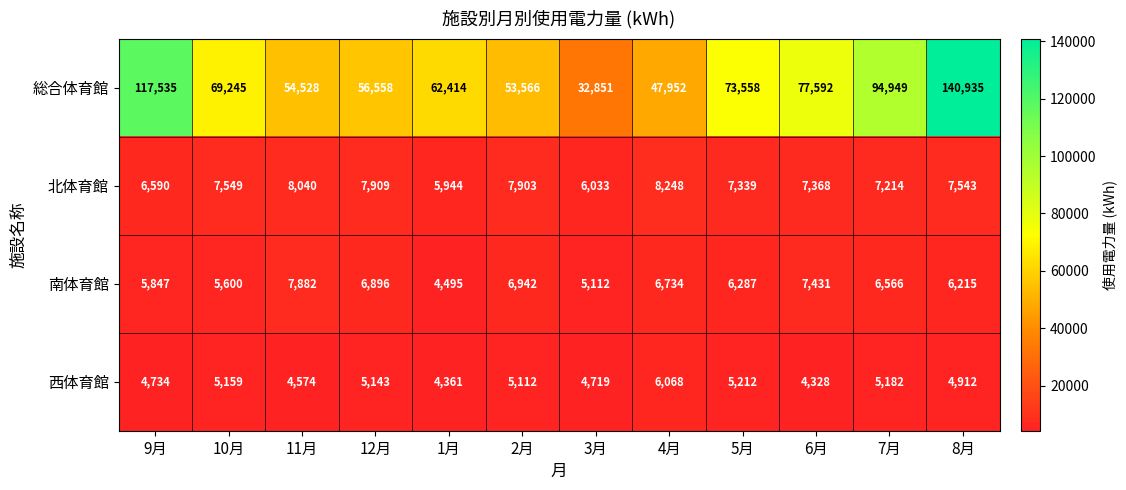

What is the difference between the highest and lowest values at 11月?

49954